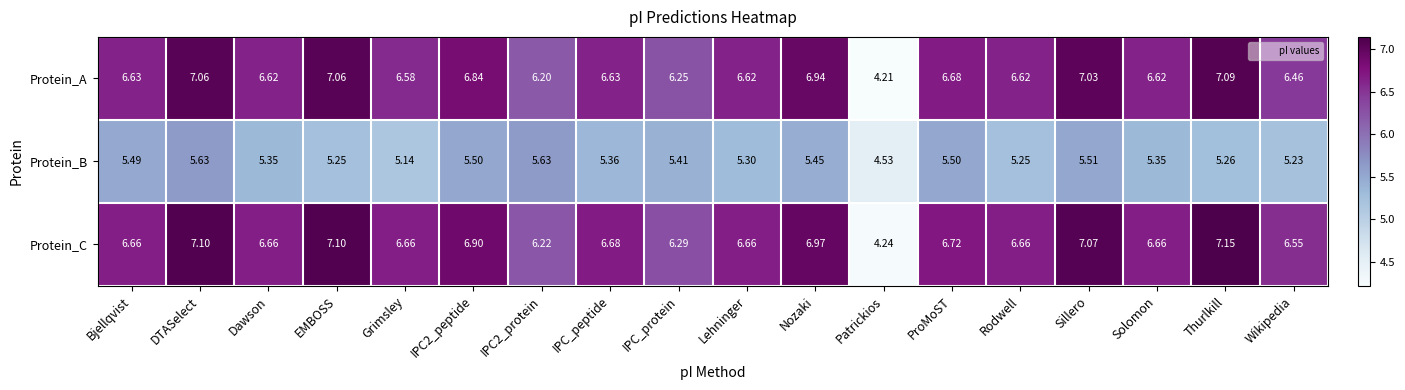

Where is Protein_A nearest to the value 5?

Patrickios